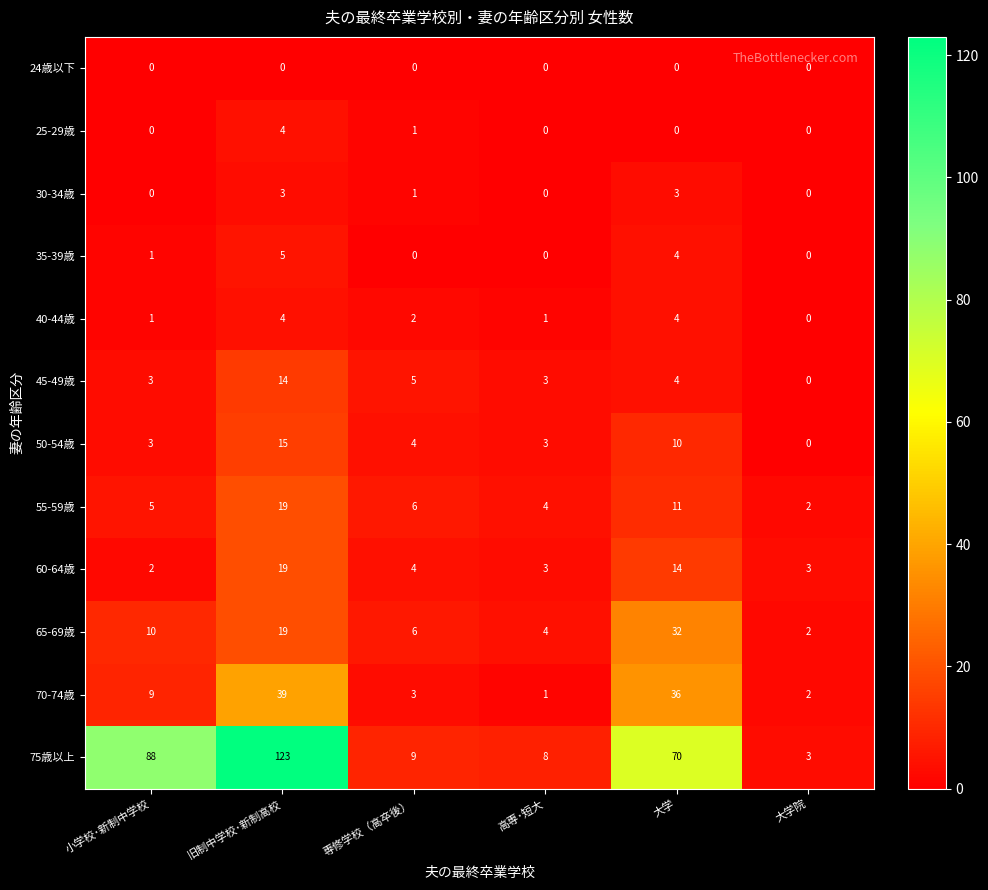

At which category does the chart reach its peak across all series?

旧制中学校･新制高校